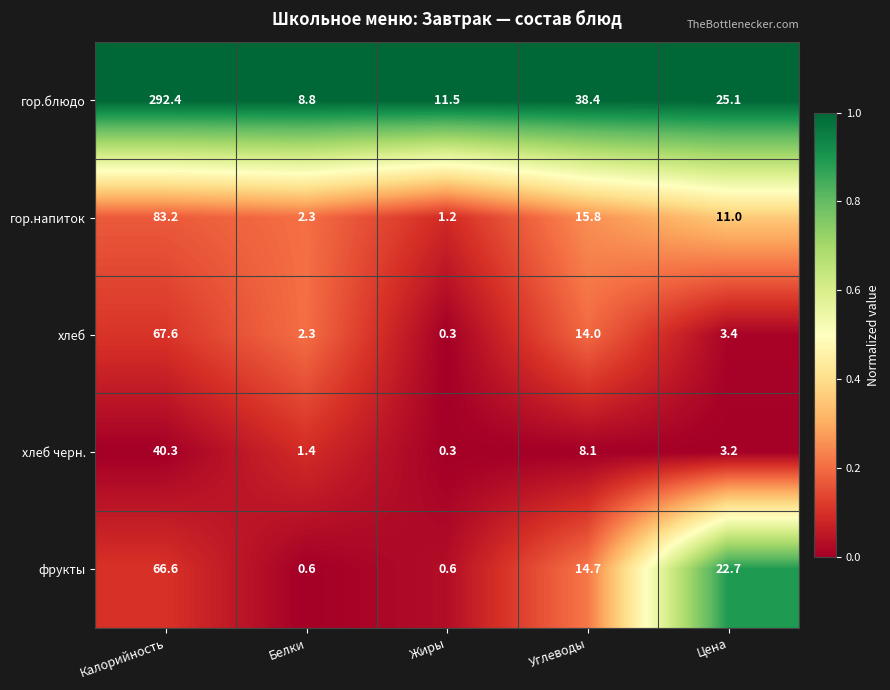

List the labels in order of хлеб черн. value, largest first.

Калорийность, Углеводы, Цена, Белки, Жиры